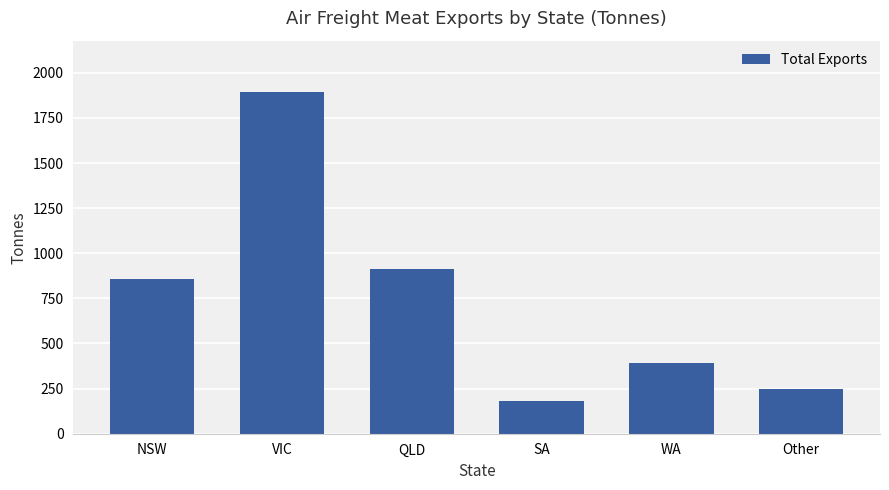

Rank the categories by value from lowest to highest.

SA, Other, WA, NSW, QLD, VIC